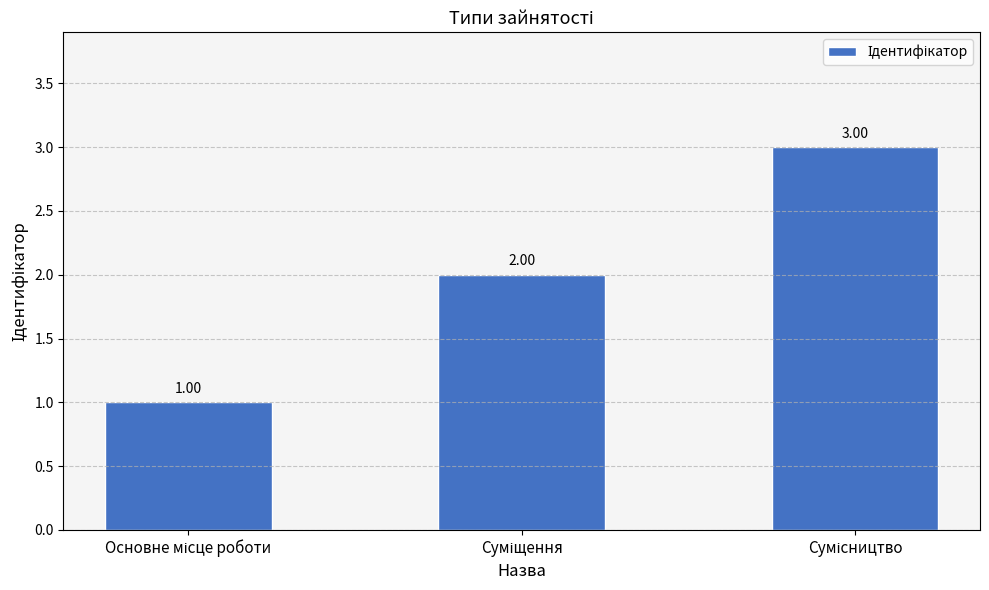

Reading right to left, extract all data points from this chart.

Сумісництво=3	Суміщення=2	Основне місце роботи=1